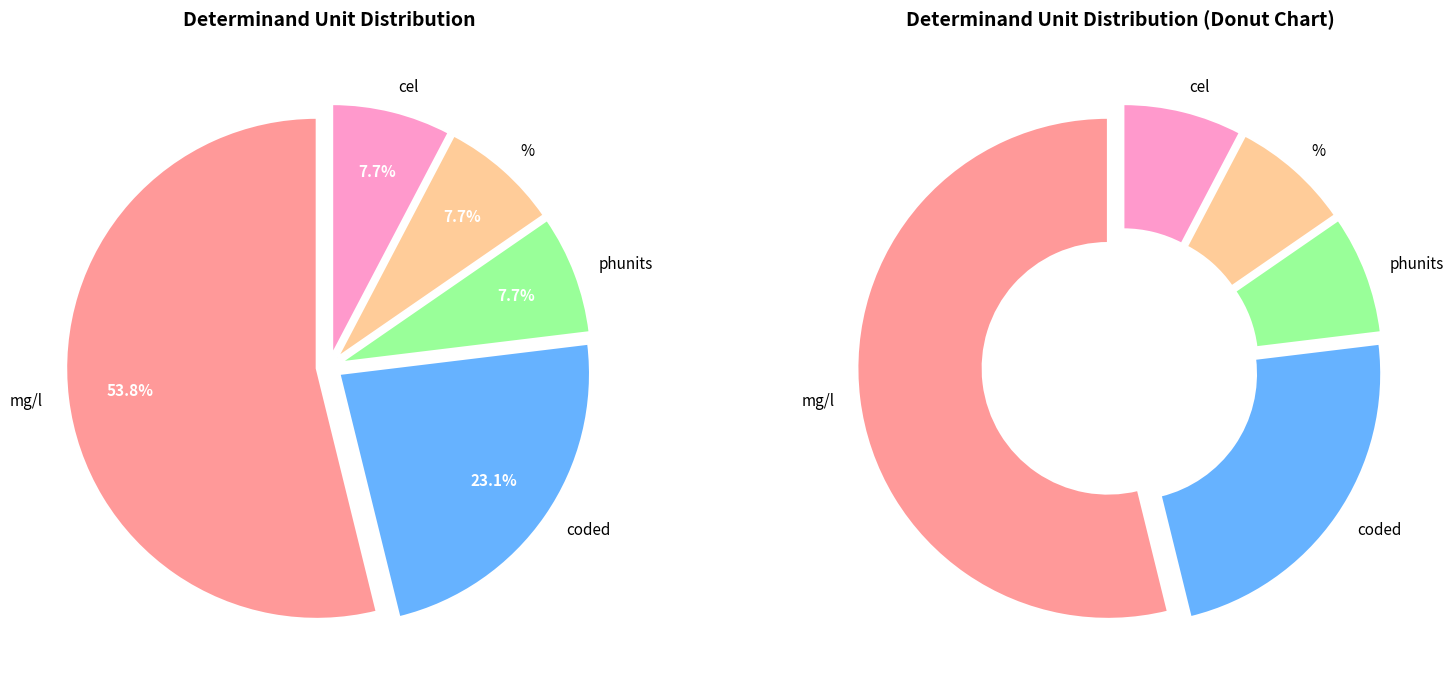

What percentage do % and phunits together represent?

15.4%